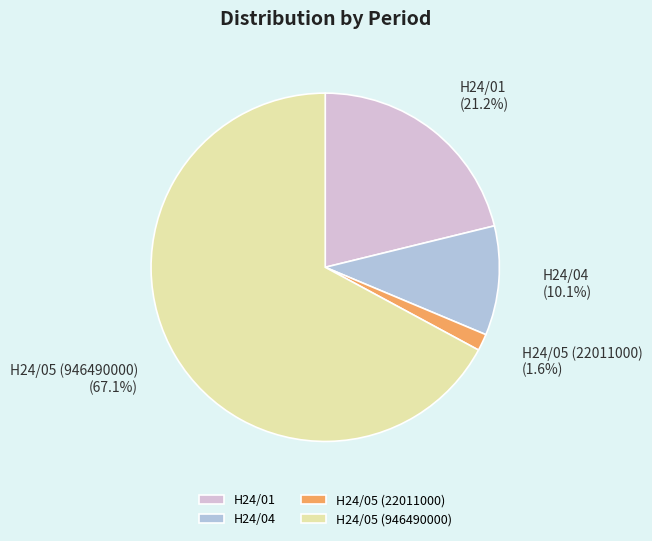

To the nearest percent, what percentage of the pie is H24/01?

21%